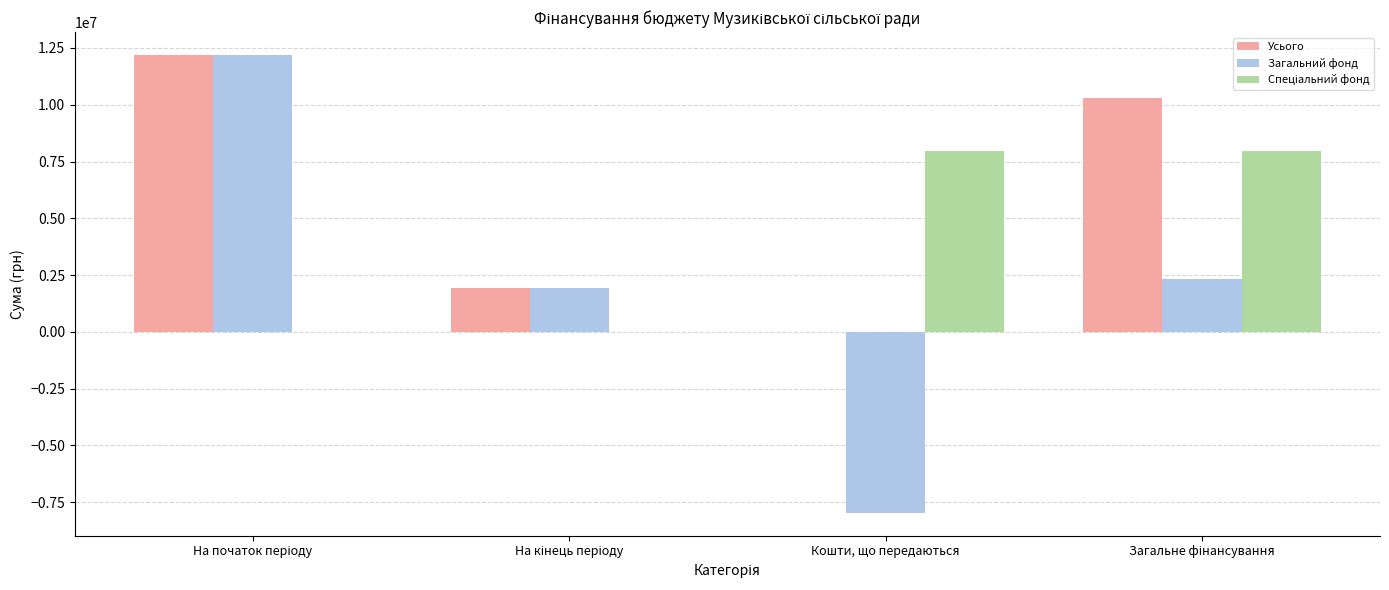

Which series has the largest total across all categories?

Усього